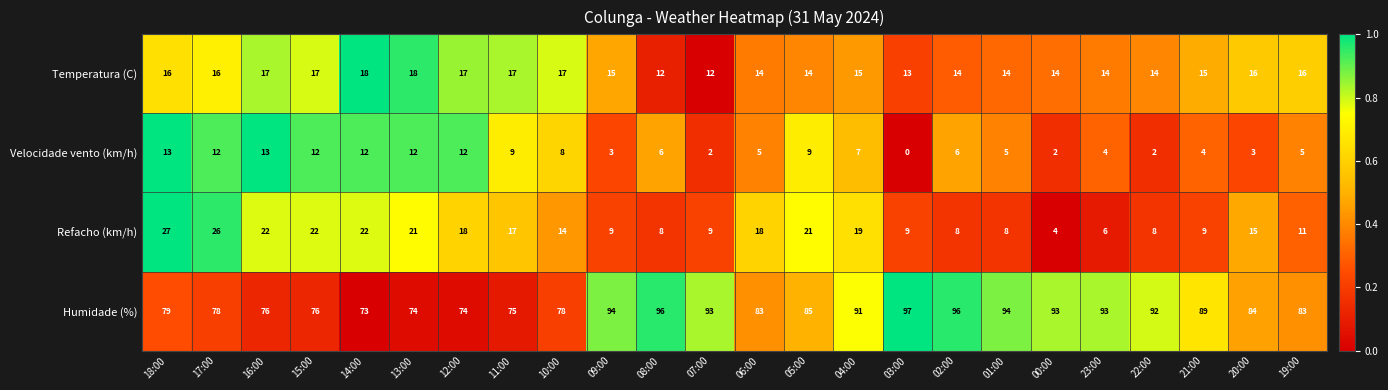

What is the sum of the Velocidade vento (km/h) values at 00:00 and 07:00?

4